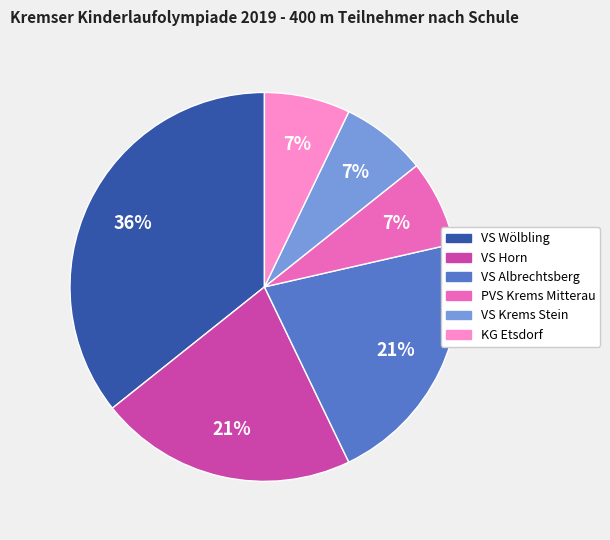

Which slice is the largest?

VS Wölbling